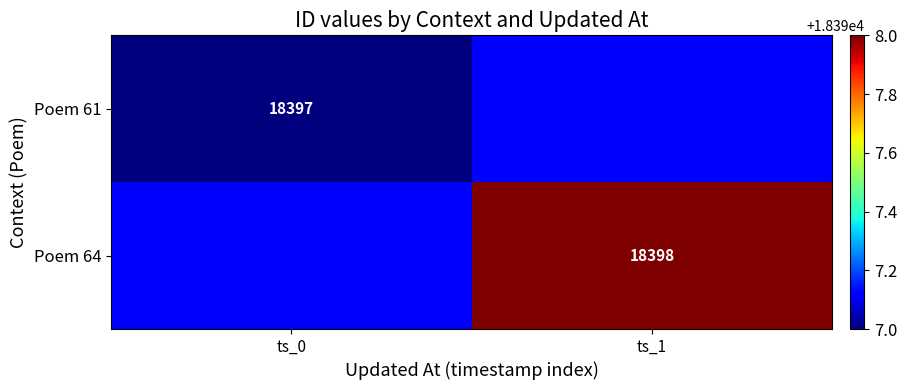

True or false: Poem 64 has a value of 32226 at ts_1.

False